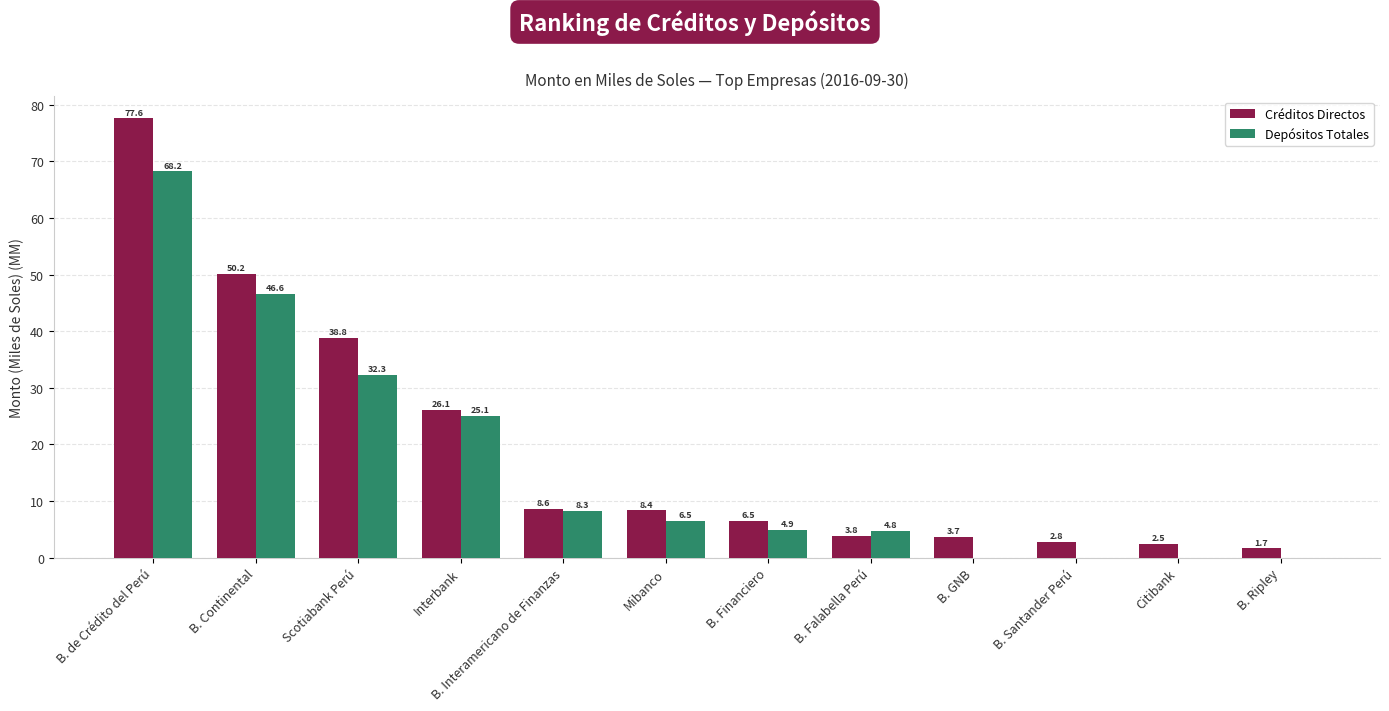

Is it true that Depósitos Totales equals 25.1 at Interbank?

True